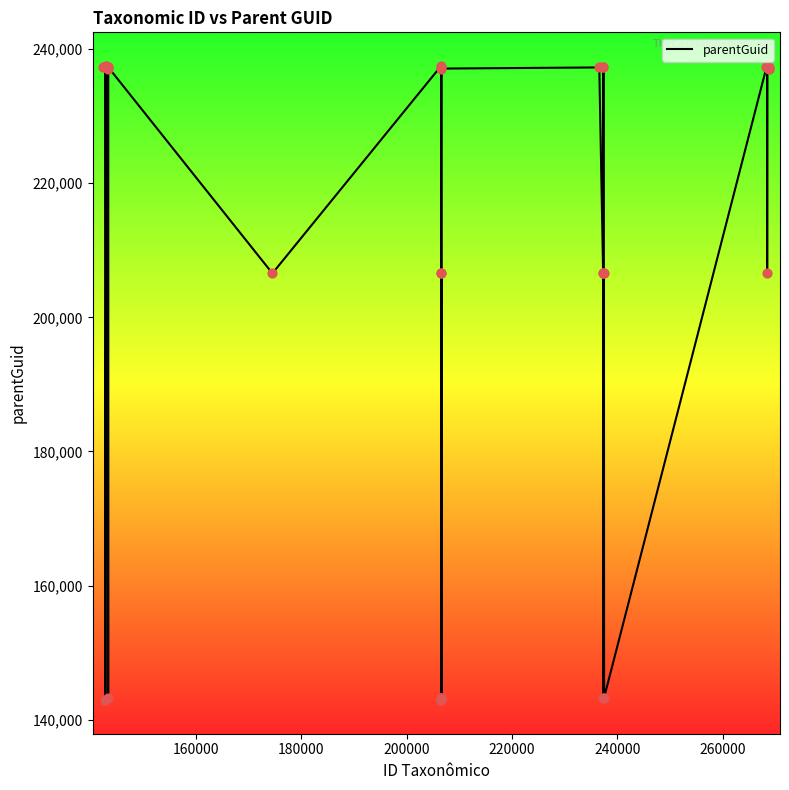

What is the minimum value shown in the chart?

142930